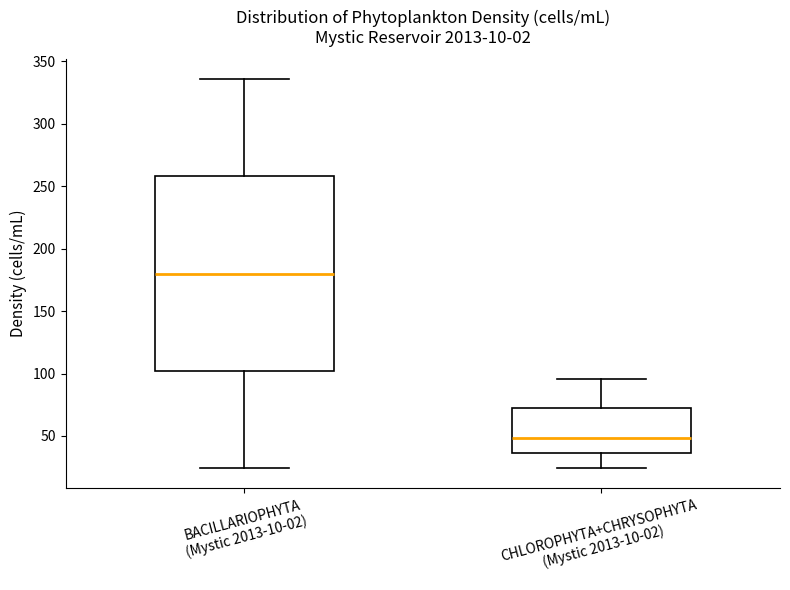

Comparing the boxes themselves (not the whiskers), which one is the tallest?

BACILLARIOPHYTA (Mystic 2013-10-02)